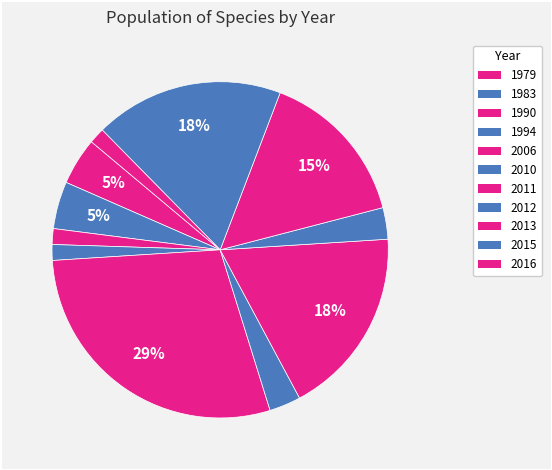

What portion of the pie excludes 1994?

98.5%